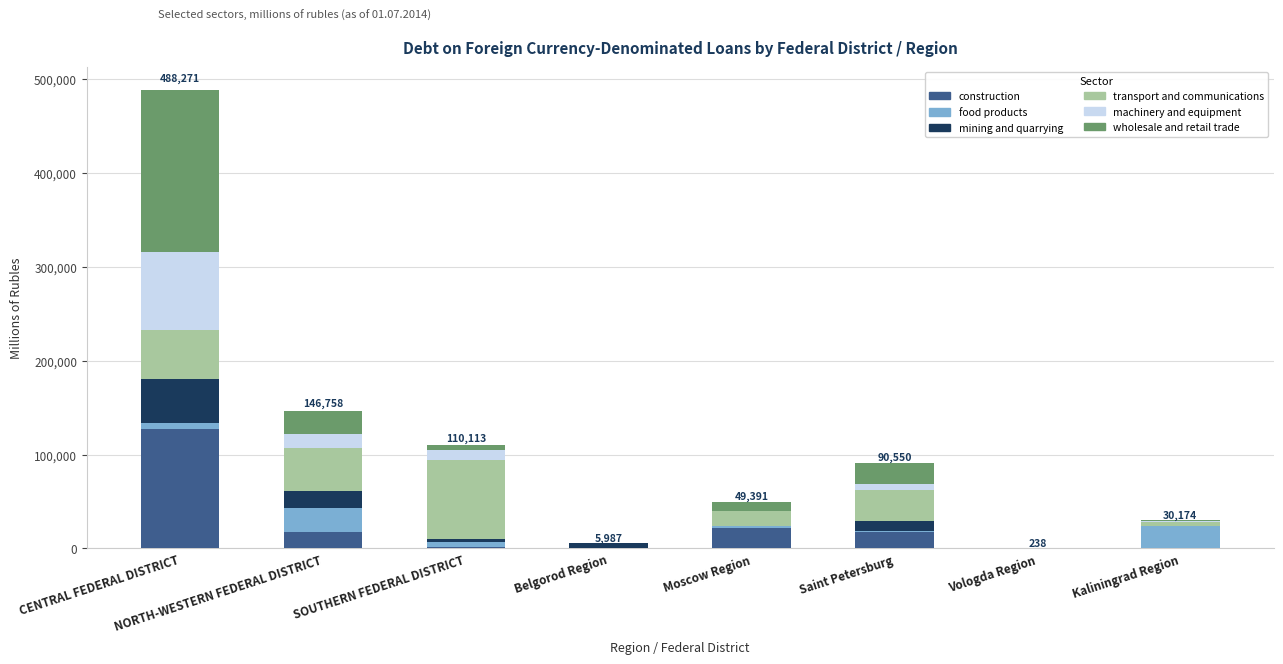

Are the bars grouped side by side (vs. stacked)?

No